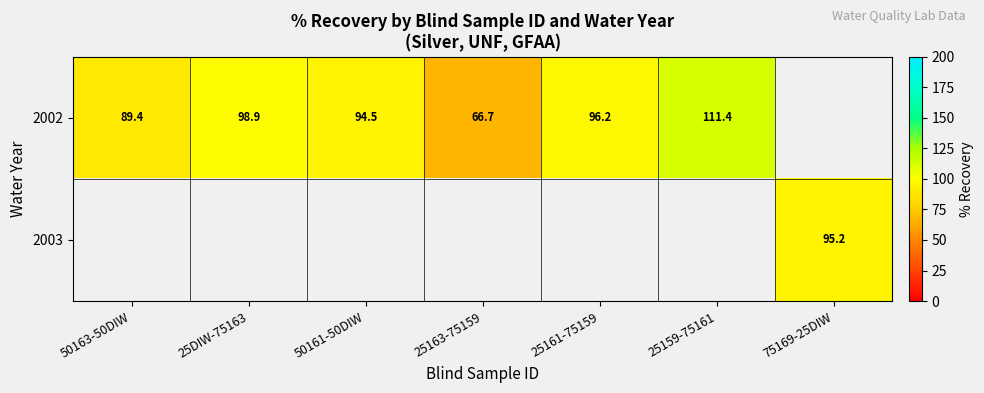

The value of 2003 at 75169-25DIW is 24.4. True or false?

False